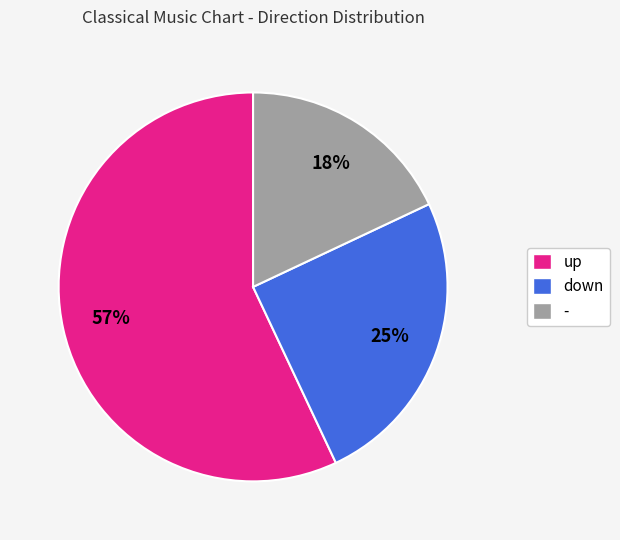

To the nearest percent, what portion does - represent?

18%